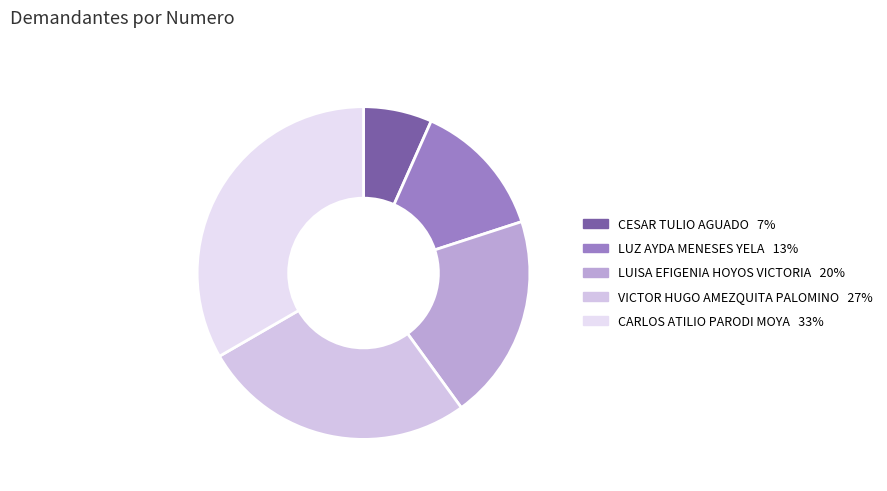

True or false: VICTOR HUGO AMEZQUITA PALOMINO accounts for 27% of the total.

True